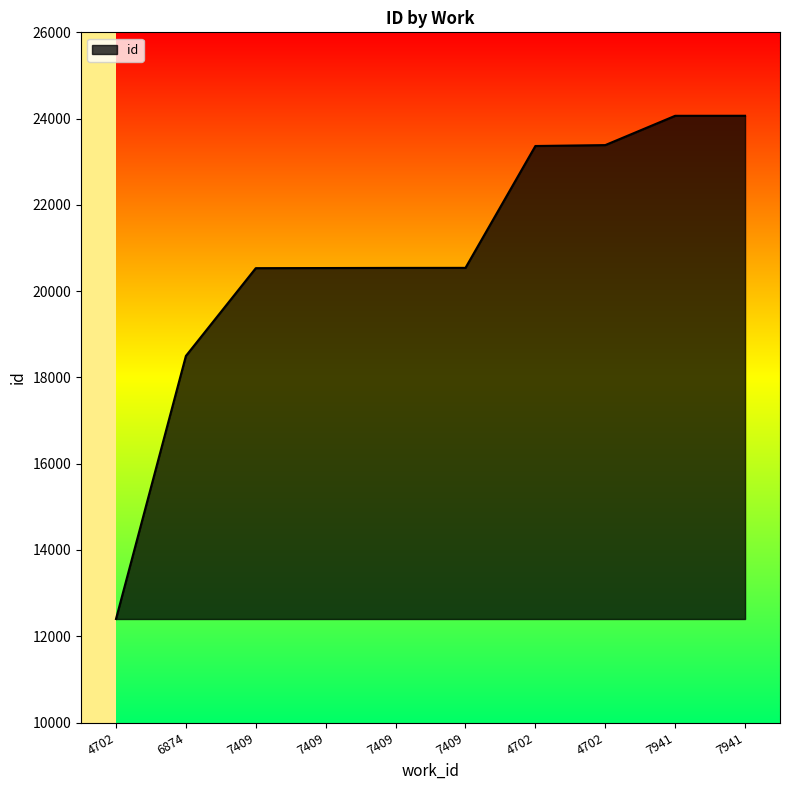

Reading left to right, extract all data points from this chart.

12400	18498	20533	20536	20539	20540	23365	23386	24065	24066